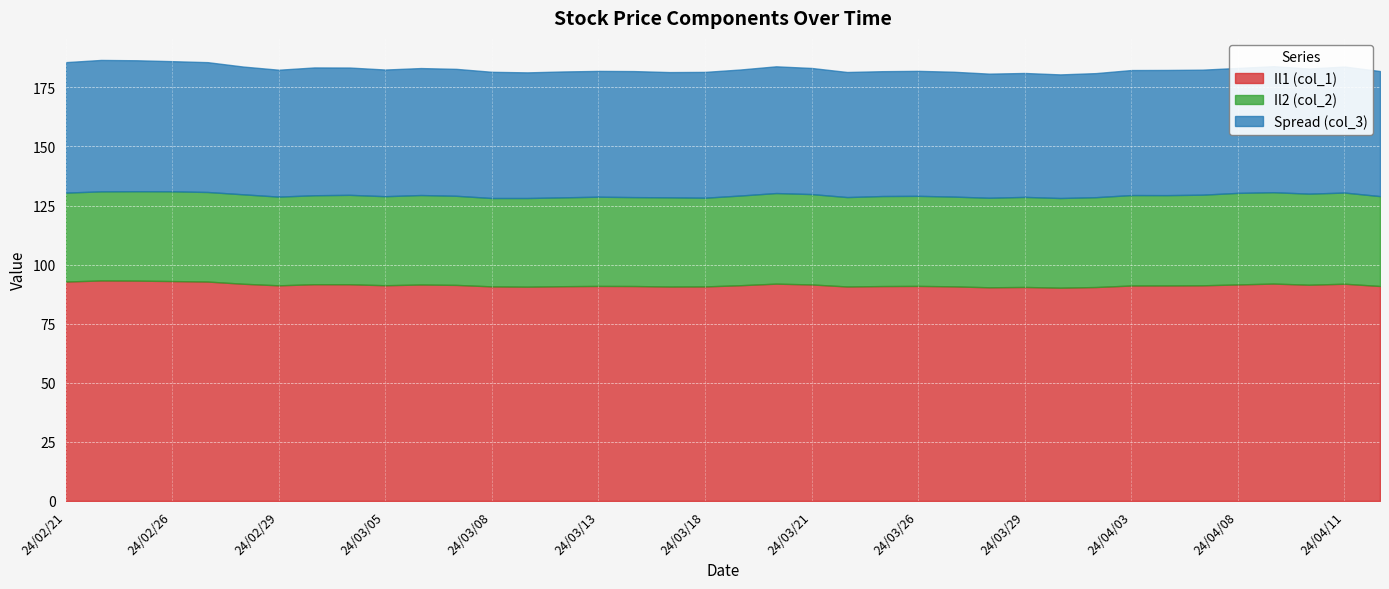

What is the difference between the highest and lowest values at 24/03/01?

54.1